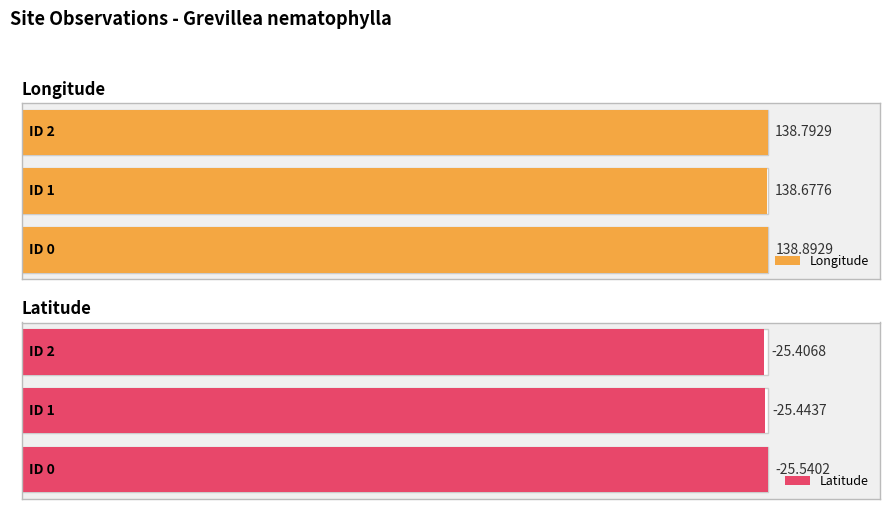

The Latitude series shows -15.5 at 0. True or false?

False